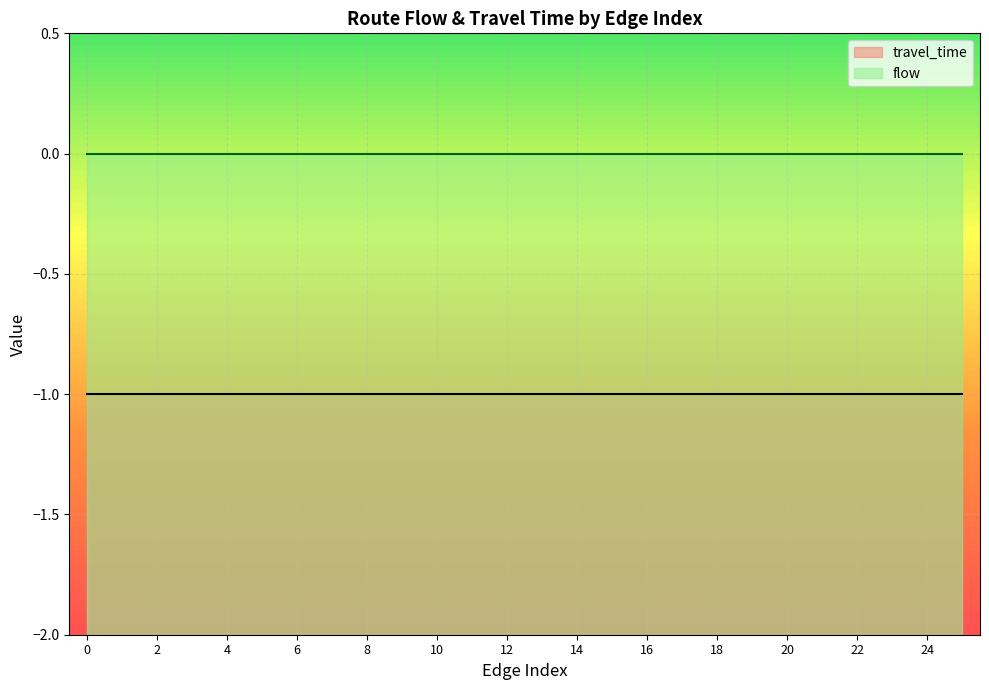

True or false: flow and travel_time intersect in this chart.

False